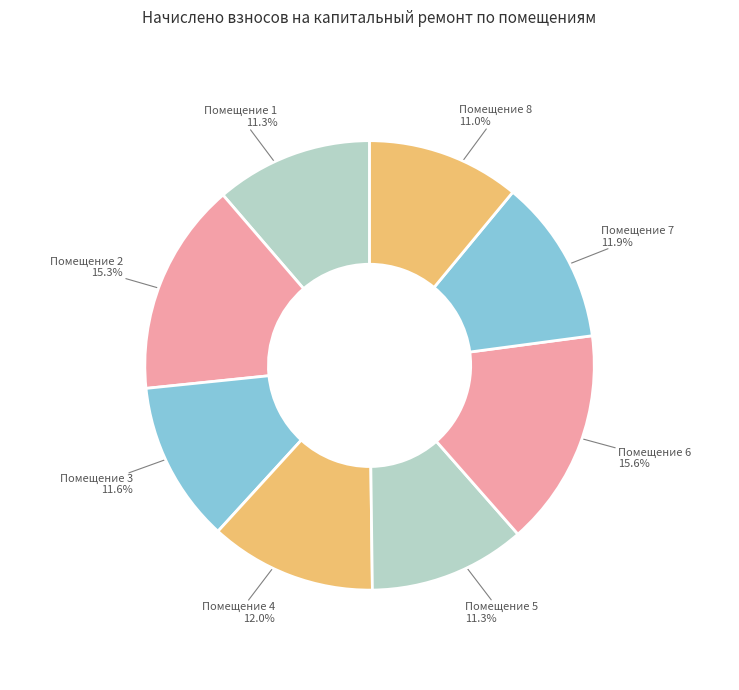

To the nearest percent, what is the difference between the largest and smallest slice percentages?

5%